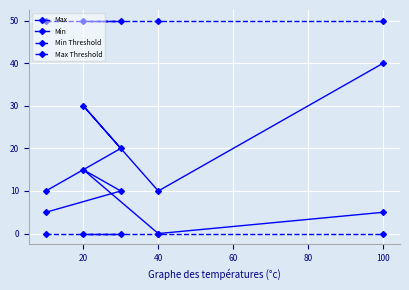

True or false: Min has more than 2 points higher than both neighbors.

False